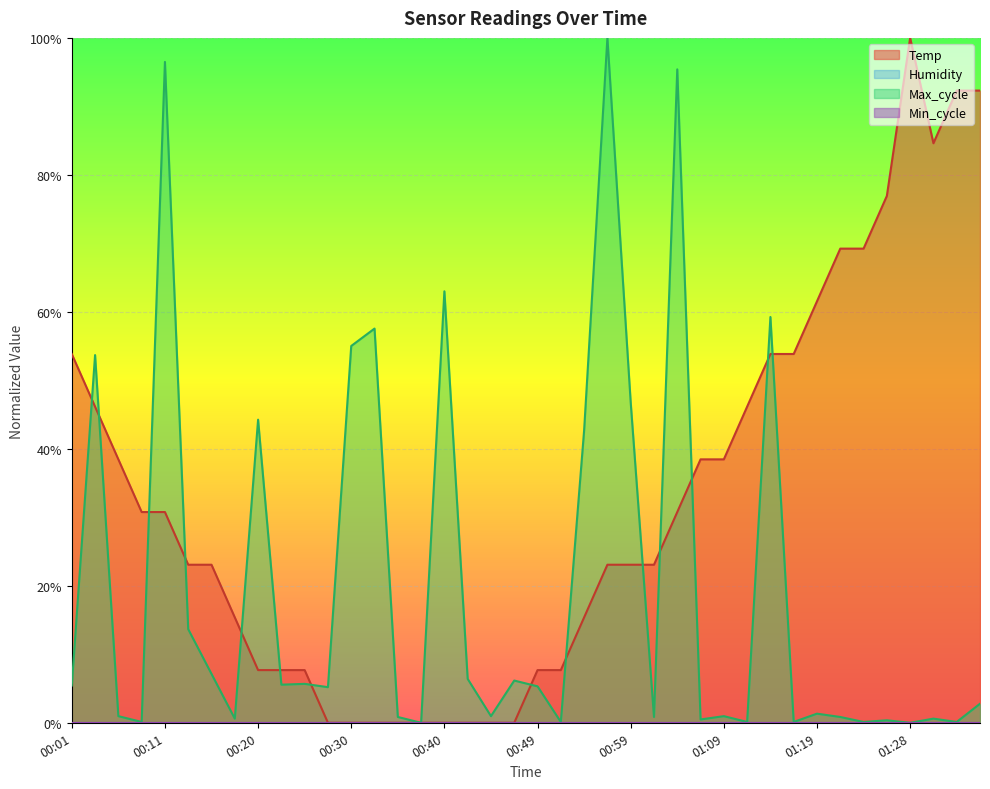

At how many categories does at least one series exceed 0?

39